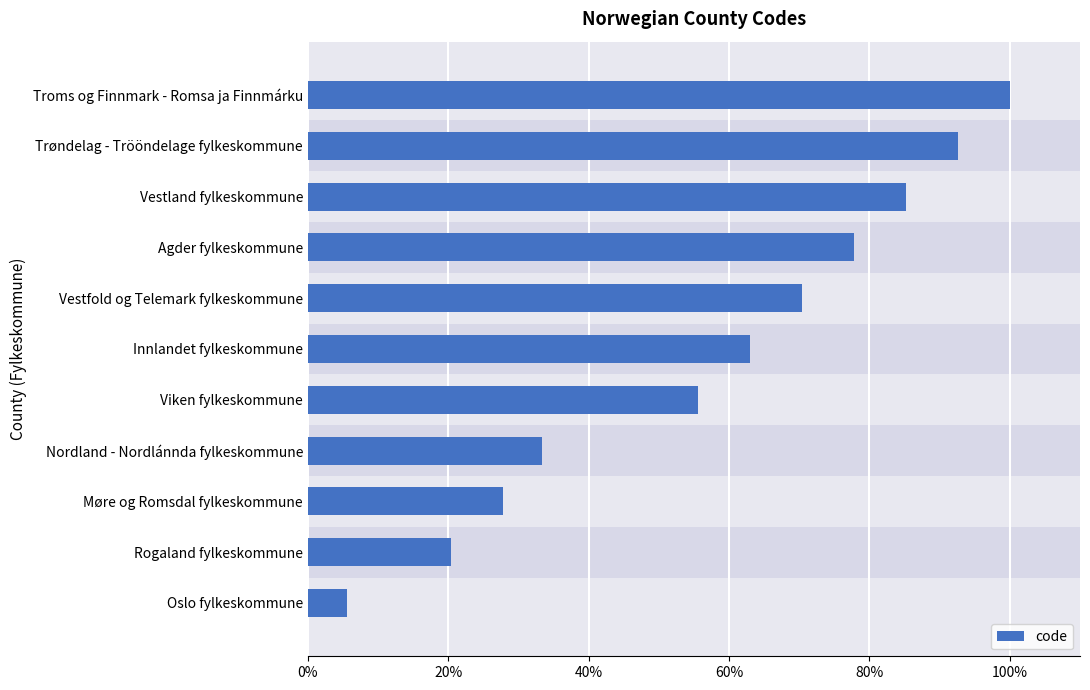

Are the bars grouped side by side (vs. stacked)?

No